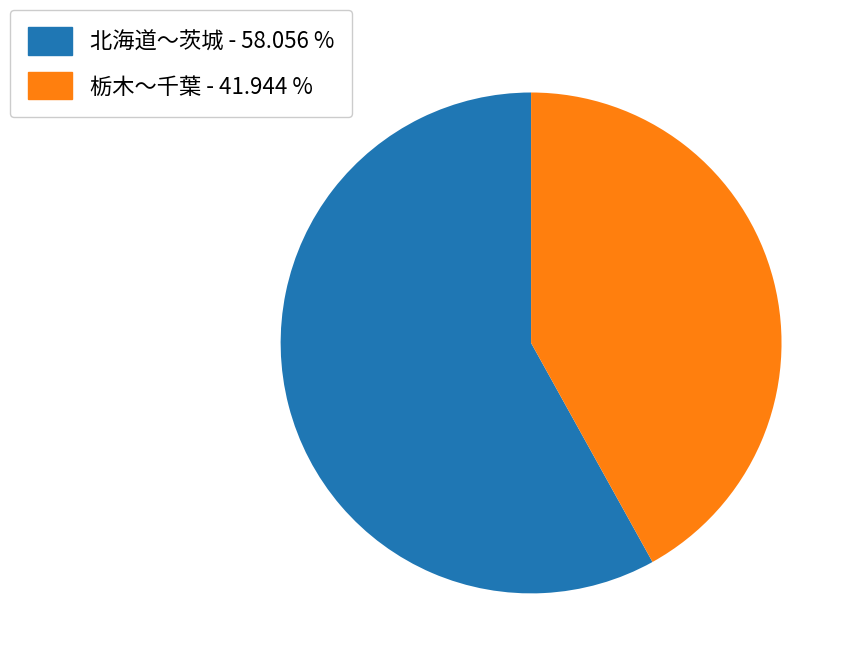

Is there any slice that represents more than half of the pie?

Yes